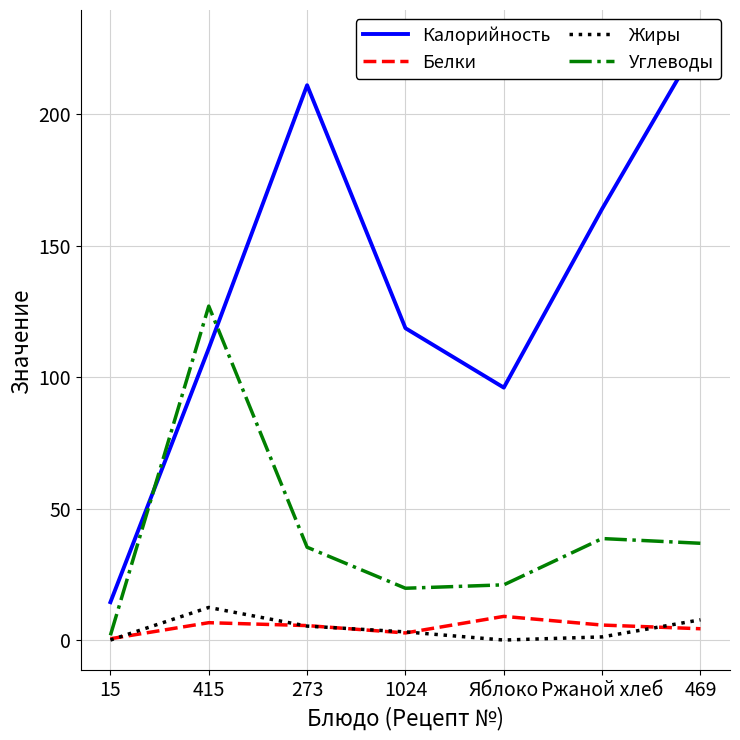

Is the value of Белки at 415 greater than the value of Углеводы at 415?

No